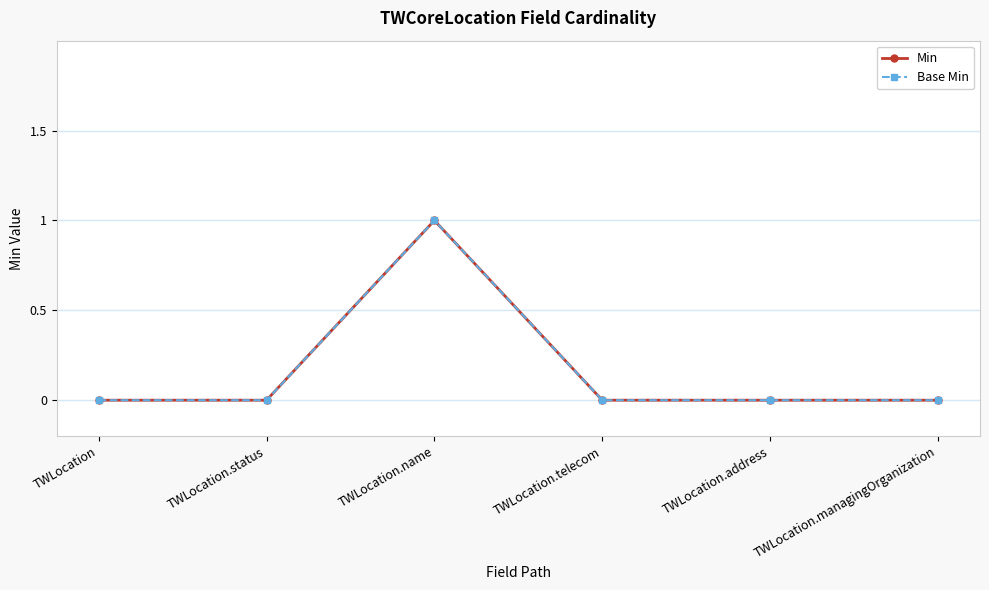

At which category is the sum across all series the highest?

TWLocation.name